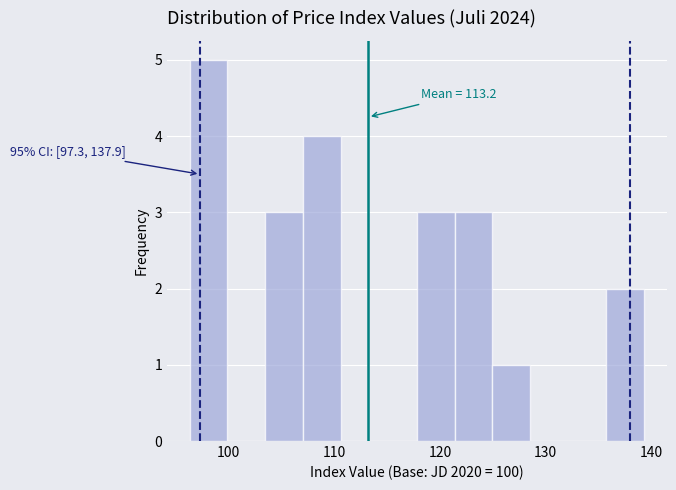

Around what value on the x-axis is the tallest bar? Give the approximate position of its centre, as read against the axis.

98